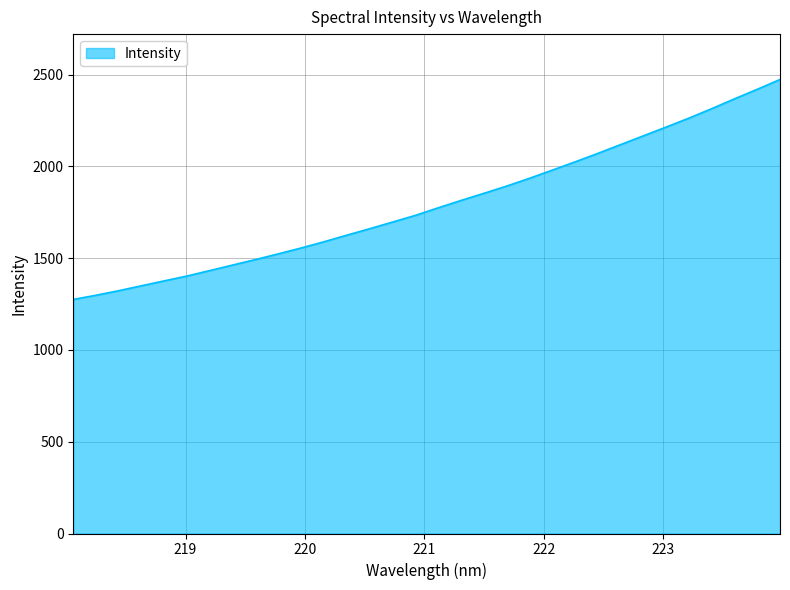

What is the maximum value shown in the chart?

2473.4